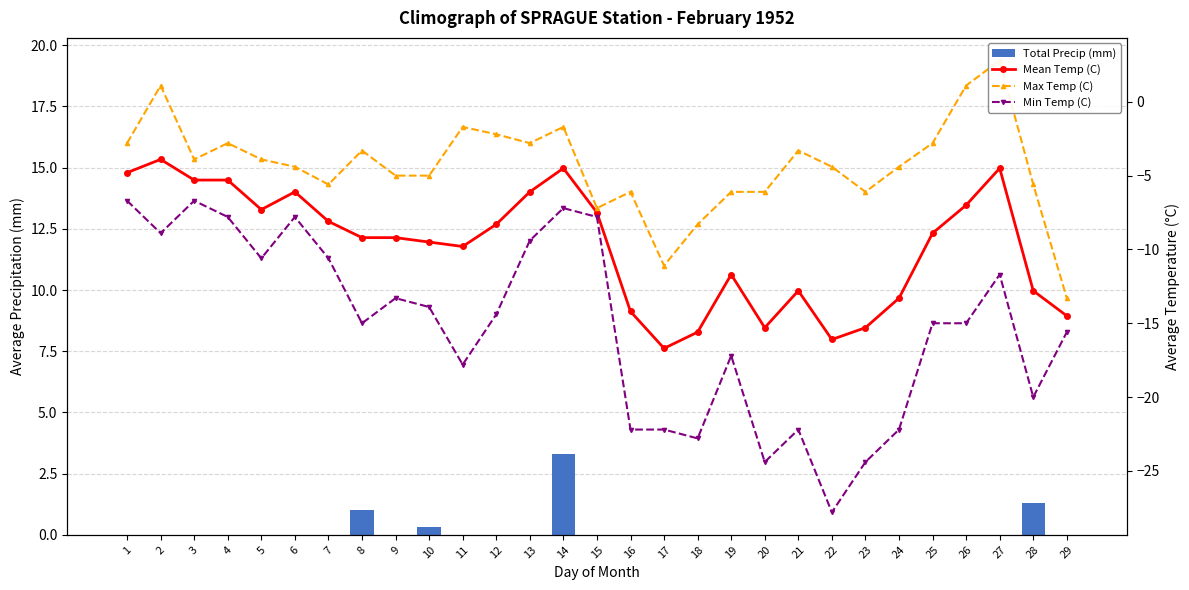

Reading right to left, list all the values displayed in this chart.

Total Precip (mm): 0.0	1.3	0.0	0.0	0.0	0.0	0.0	0.0	0.0	0.0	0.0	0.0	0.0	0.0	0.0	3.3	0.0	0.0	0.0	0.3	0.0	1.0	0.0	0.0	0.0	0.0	0.0	0.0	0.0
Mean Temp (C): -14.5	-12.8	-4.5	-7.0	-8.9	-13.3	-15.3	-16.1	-12.8	-15.3	-11.7	-15.6	-16.7	-14.2	-7.5	-4.5	-6.1	-8.3	-9.8	-9.5	-9.2	-9.2	-8.1	-6.1	-7.3	-5.3	-5.3	-3.9	-4.8
Max Temp (C): -13.3	-5.6	2.8	1.1	-2.8	-4.4	-6.1	-4.4	-3.3	-6.1	-6.1	-8.3	-11.1	-6.1	-7.2	-1.7	-2.8	-2.2	-1.7	-5.0	-5.0	-3.3	-5.6	-4.4	-3.9	-2.8	-3.9	1.1	-2.8
Min Temp (C): -15.6	-20.0	-11.7	-15.0	-15.0	-22.2	-24.4	-27.8	-22.2	-24.4	-17.2	-22.8	-22.2	-22.2	-7.8	-7.2	-9.4	-14.4	-17.8	-13.9	-13.3	-15.0	-10.6	-7.8	-10.6	-7.8	-6.7	-8.9	-6.7